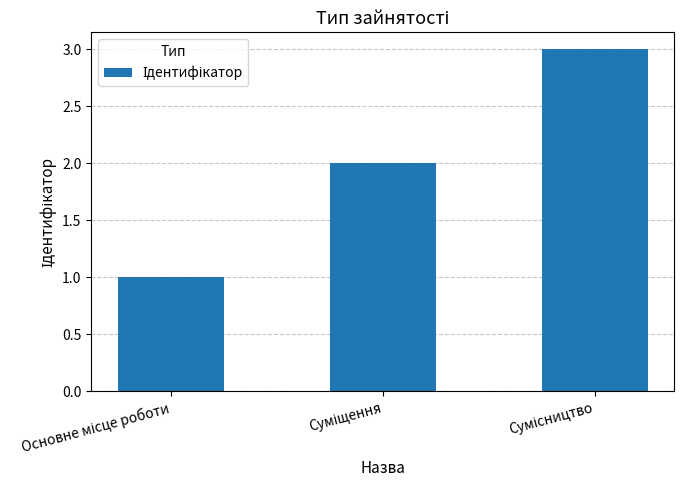

What is the greatest value displayed?

3